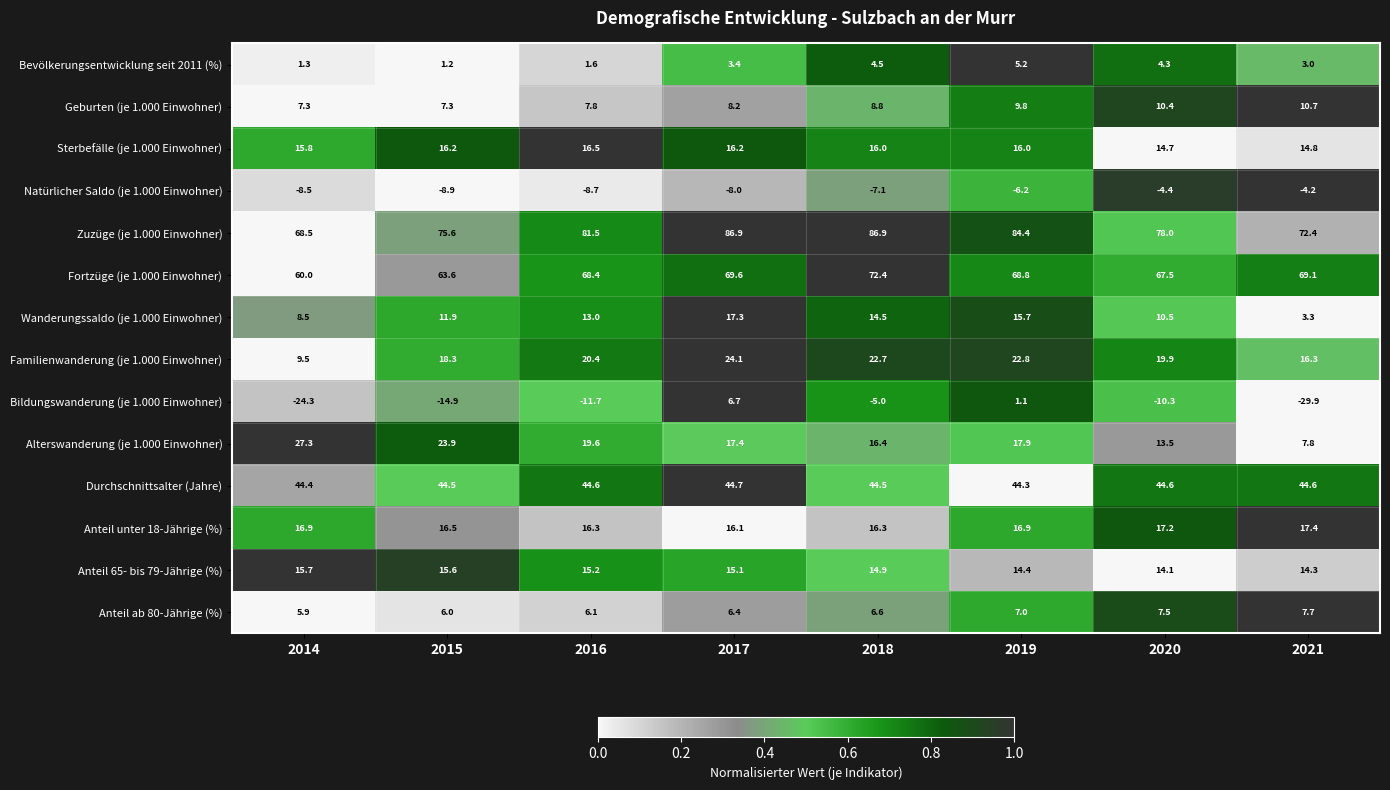

Which series has the largest range (max minus min)?

Bildungswanderung (je 1.000 Einwohner)